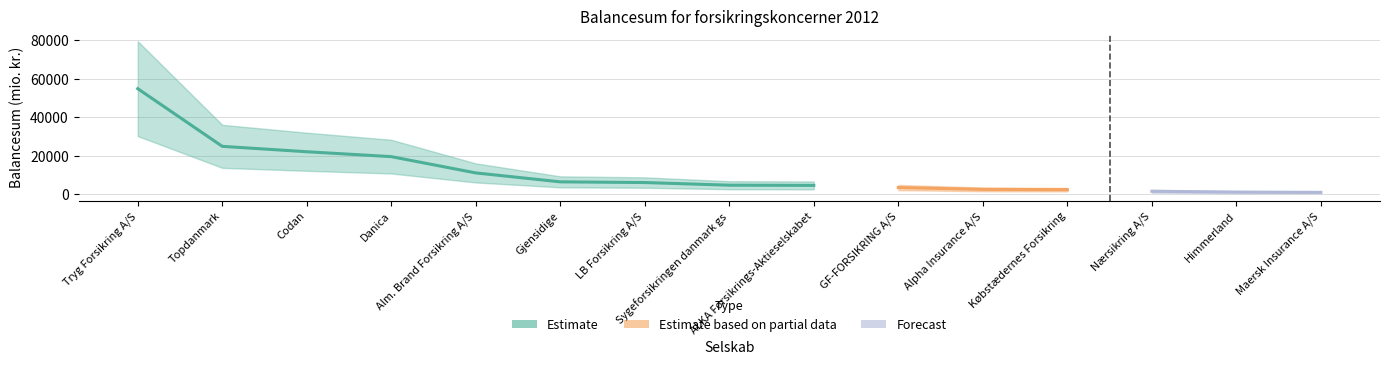

Reading left to right, what are all the values shown in this chart?

54805.2	24824.4	22010.0	19467.3	11005.2	6359.8	5999.0	4620.7	4517.0	3397.6	2443.2	2305.5	1465.2	1044.5	890.9